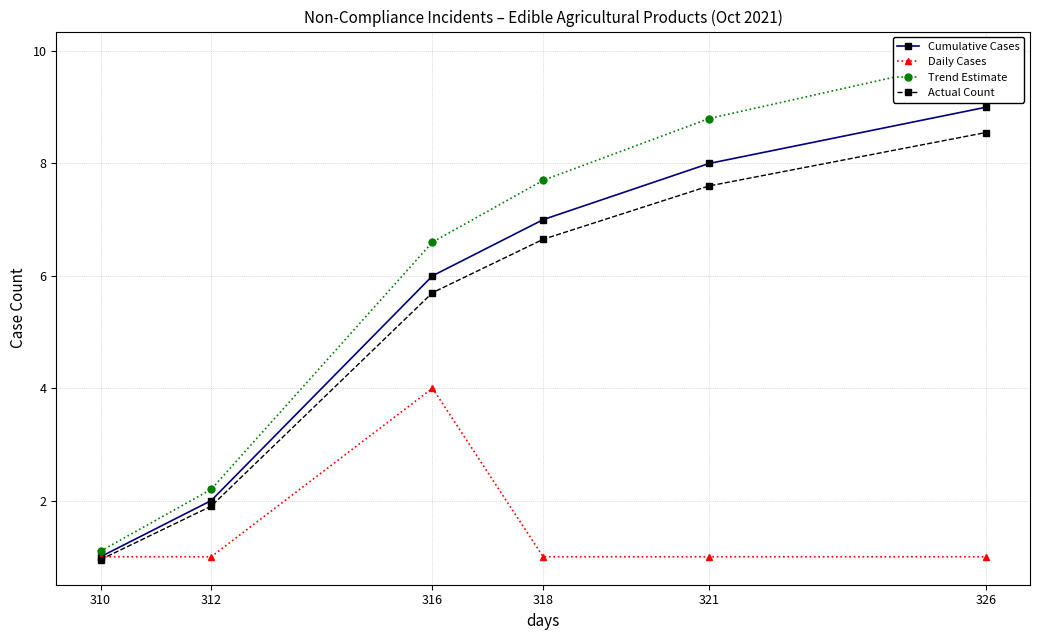

Reading right to left, what are all the values shown in this chart?

Cumulative Cases: 9.0	8.0	7.0	6.0	2.0	1.0
Daily Cases: 1.0	1.0	1.0	4.0	1.0	1.0
Trend Estimate: 9.9	8.8	7.7	6.6	2.2	1.1
Actual Count: 8.5	7.6	6.6	5.7	1.9	0.9